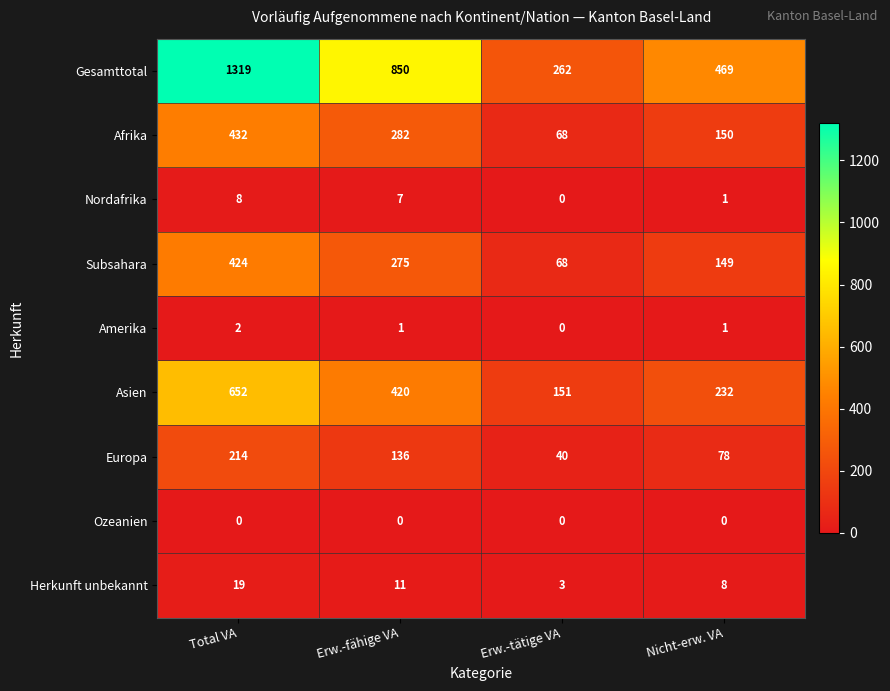

The Afrika series shows 177 at Erw.-fähige VA. True or false?

False